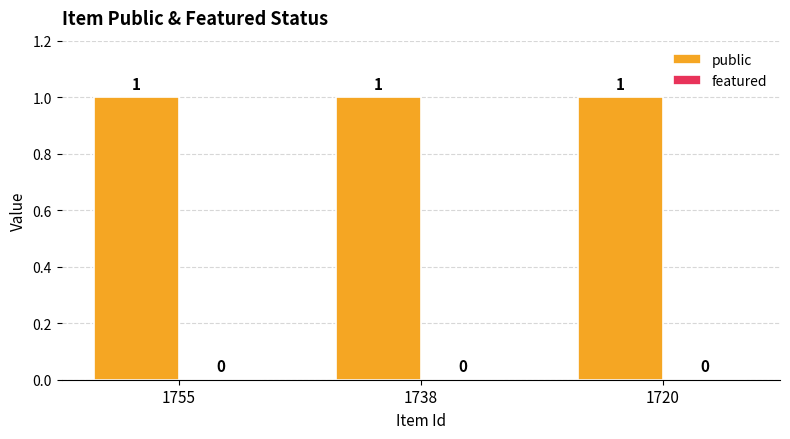

Between 1738 and 1720, which series saw the biggest shift?

public